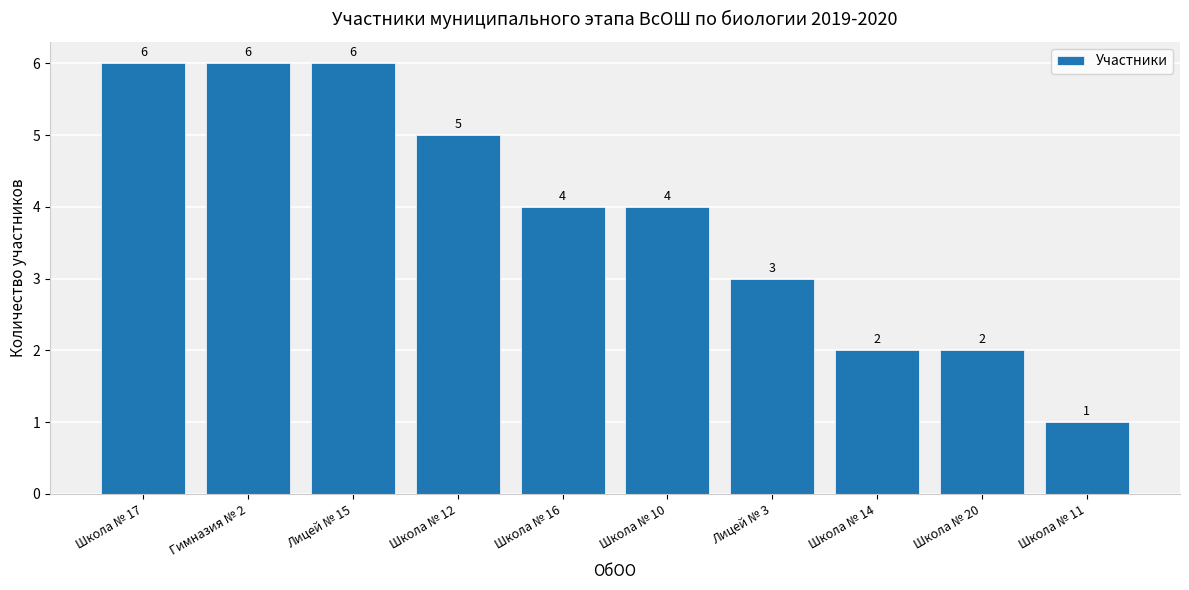

What position from the left is Лицей № 3?

7